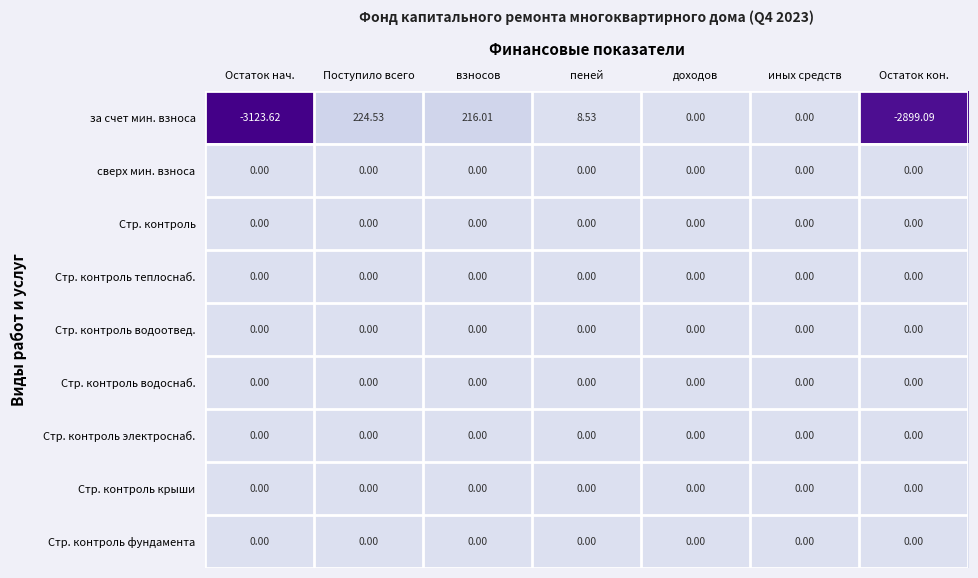

At which category is the sum across all series the highest?

Поступило всего